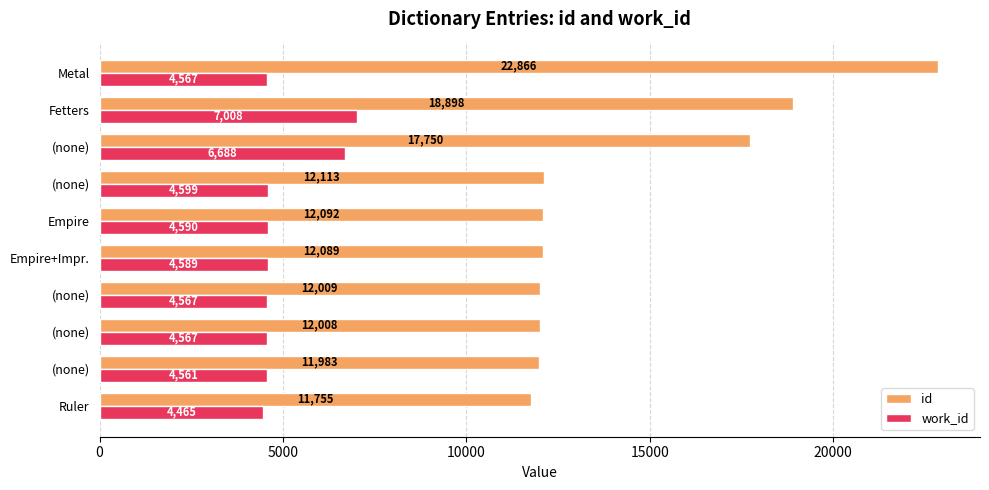

What is the maximum value for id?

22866